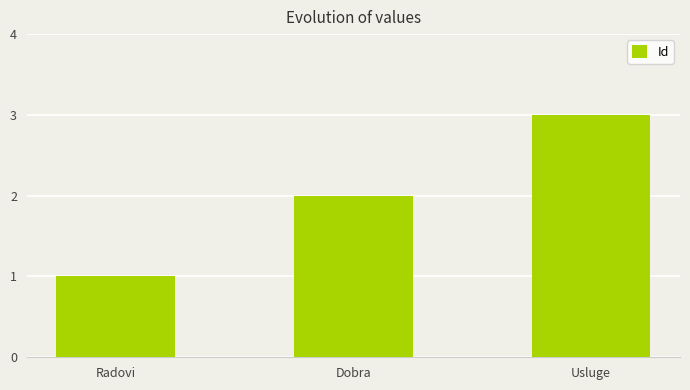

Approximately how many times larger is the value at Radovi compared to Usluge?

0.3